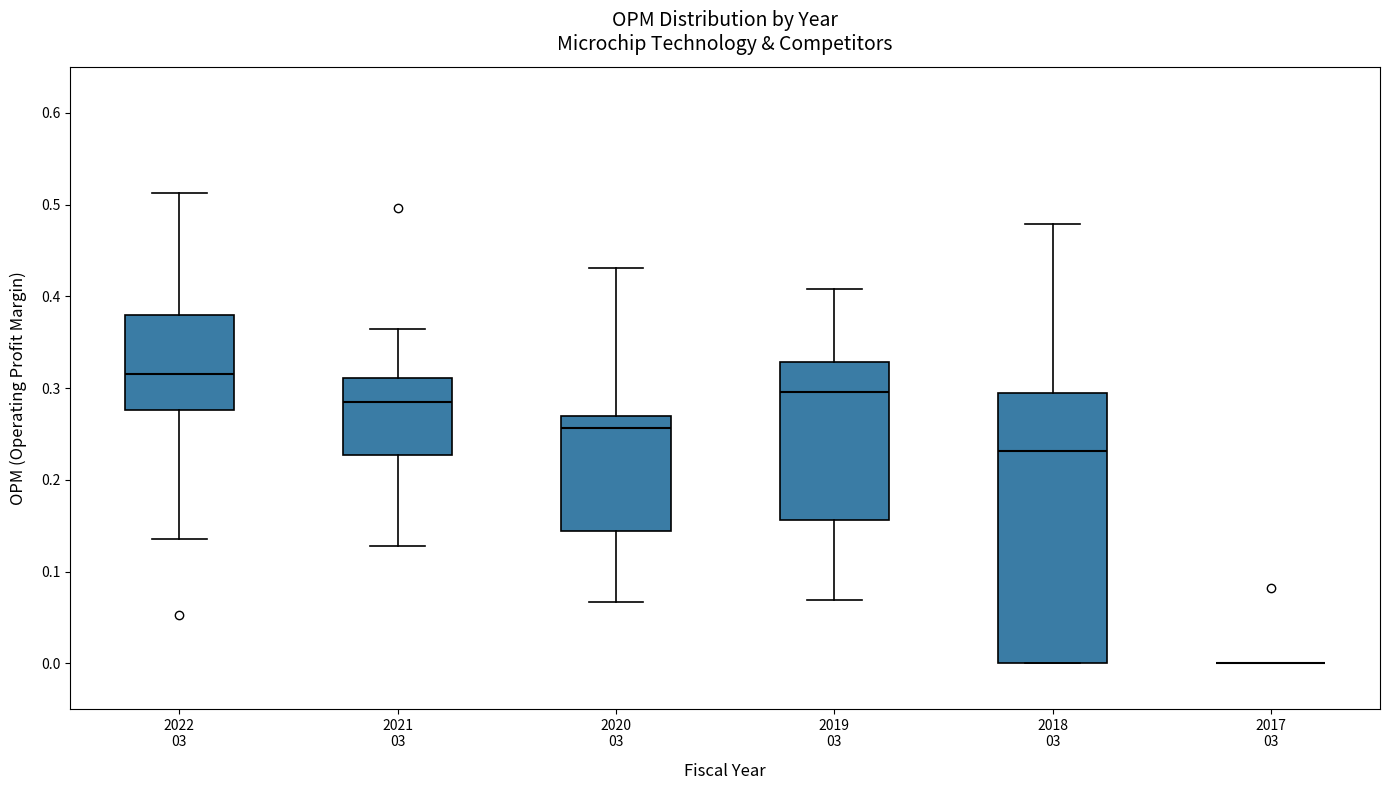

Comparing the boxes themselves (not the whiskers), which one is the tallest?

2018 03